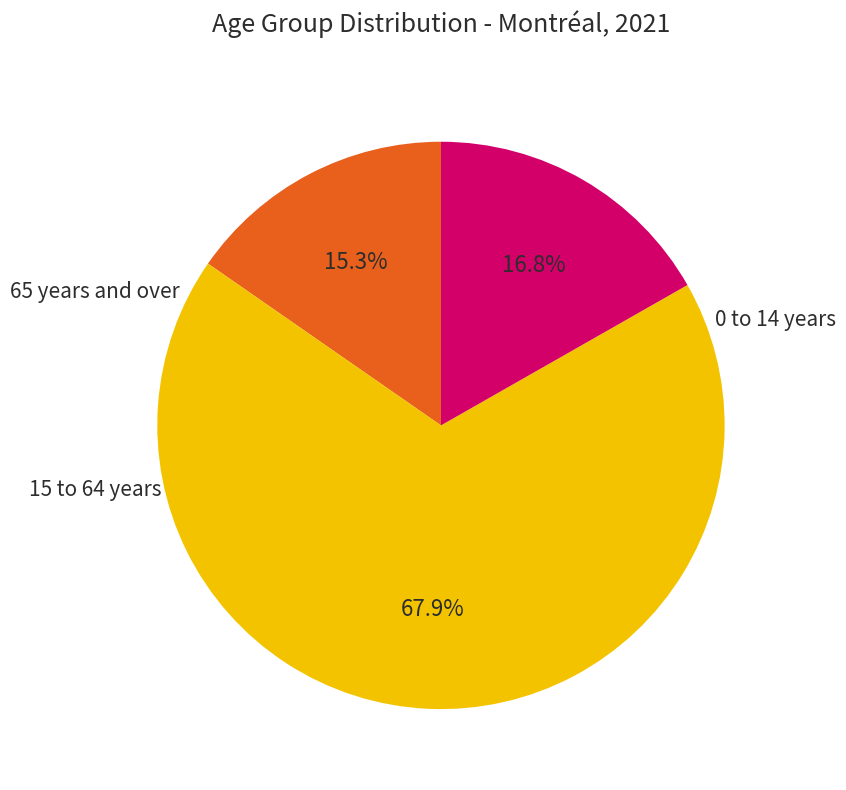

Is there a majority slice in this chart?

Yes